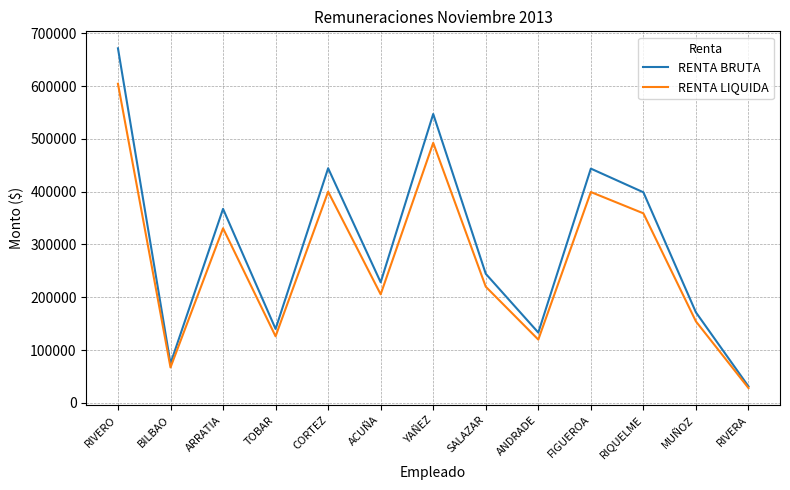

What value does the RENTA LIQUIDA series have at YAÑEZ?

492507